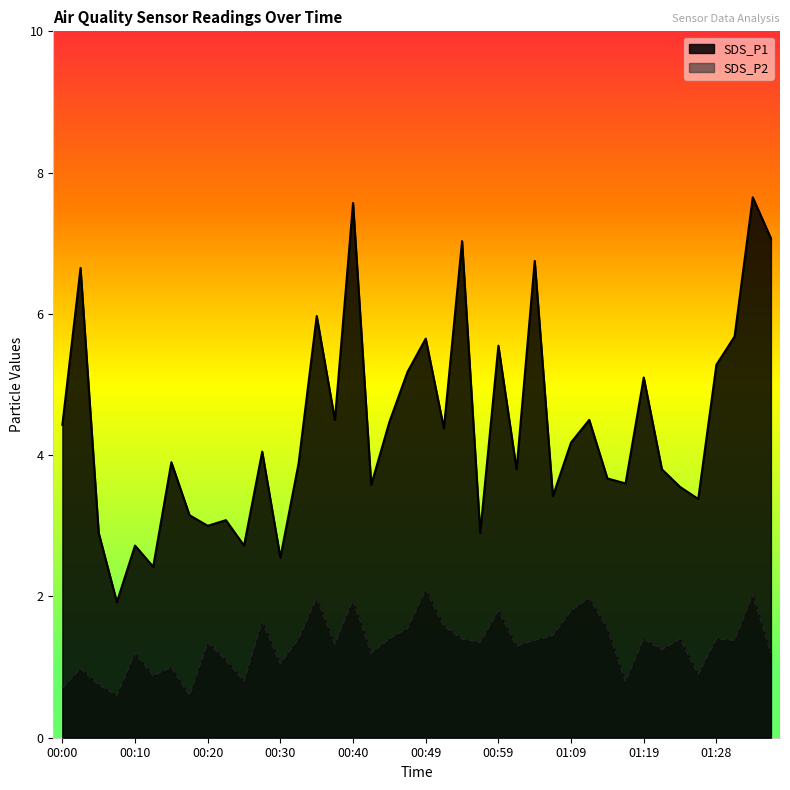

True or false: SDS_P2 has more than 0 points higher than both neighbors.

True